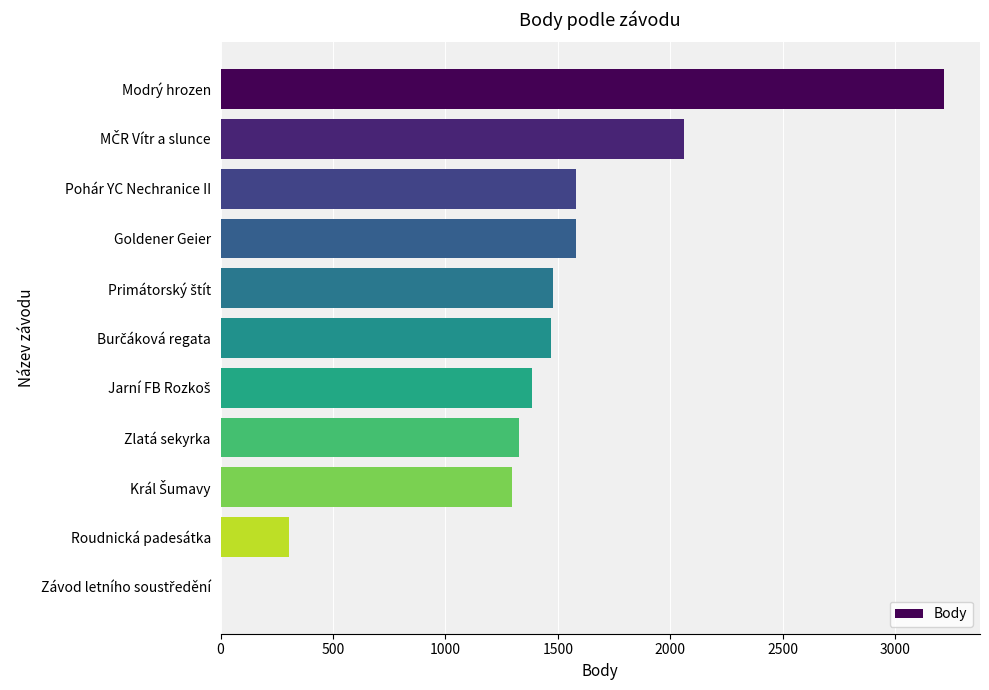

What is the sum of the values at Zlatá sekyrka and Goldener Geier?

2908